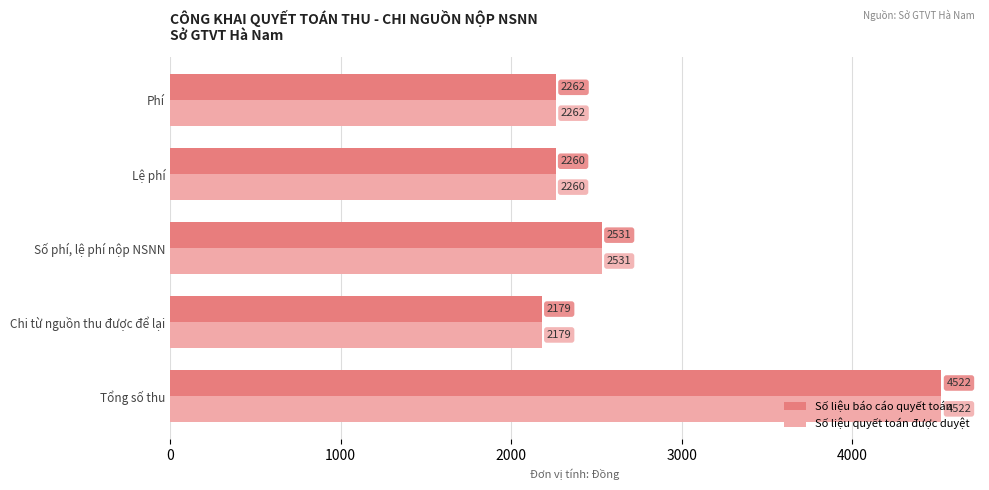

Rank the categories by Số liệu báo cáo quyết toán value from lowest to highest.

Chi từ nguồn thu được để lại, Lệ phí, Phí, Số phí, lệ phí nộp NSNN, Tổng số thu